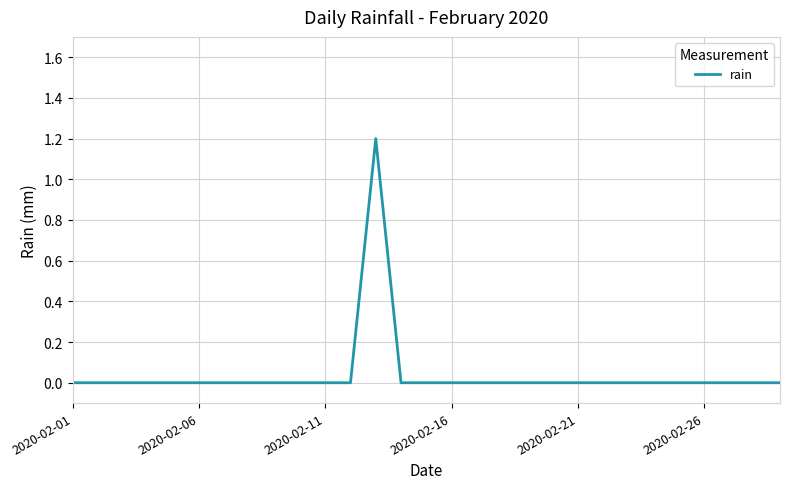

What is the difference between the maximum and minimum values?

1.2